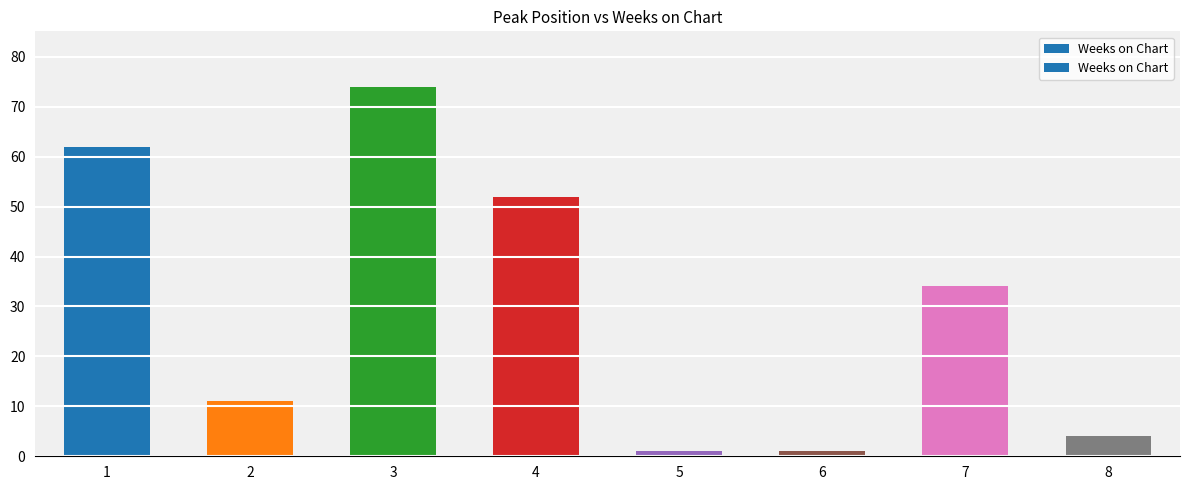

Is it true that the value at 1 is 62?

True